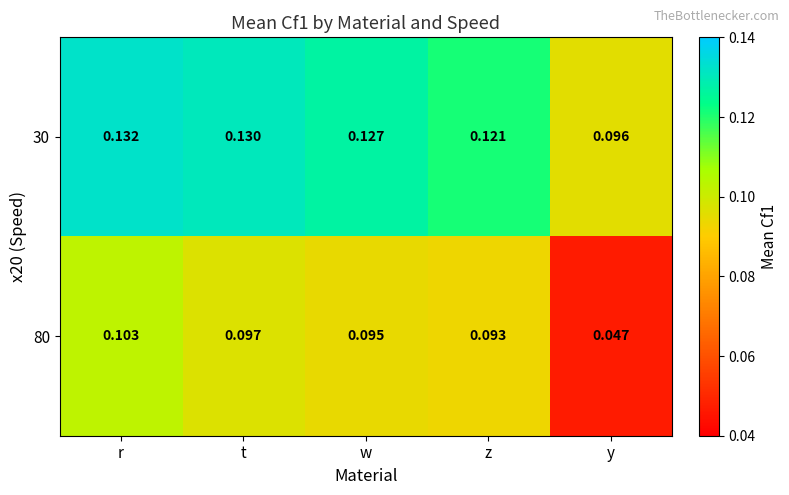

Which series has the largest total across all categories?

30